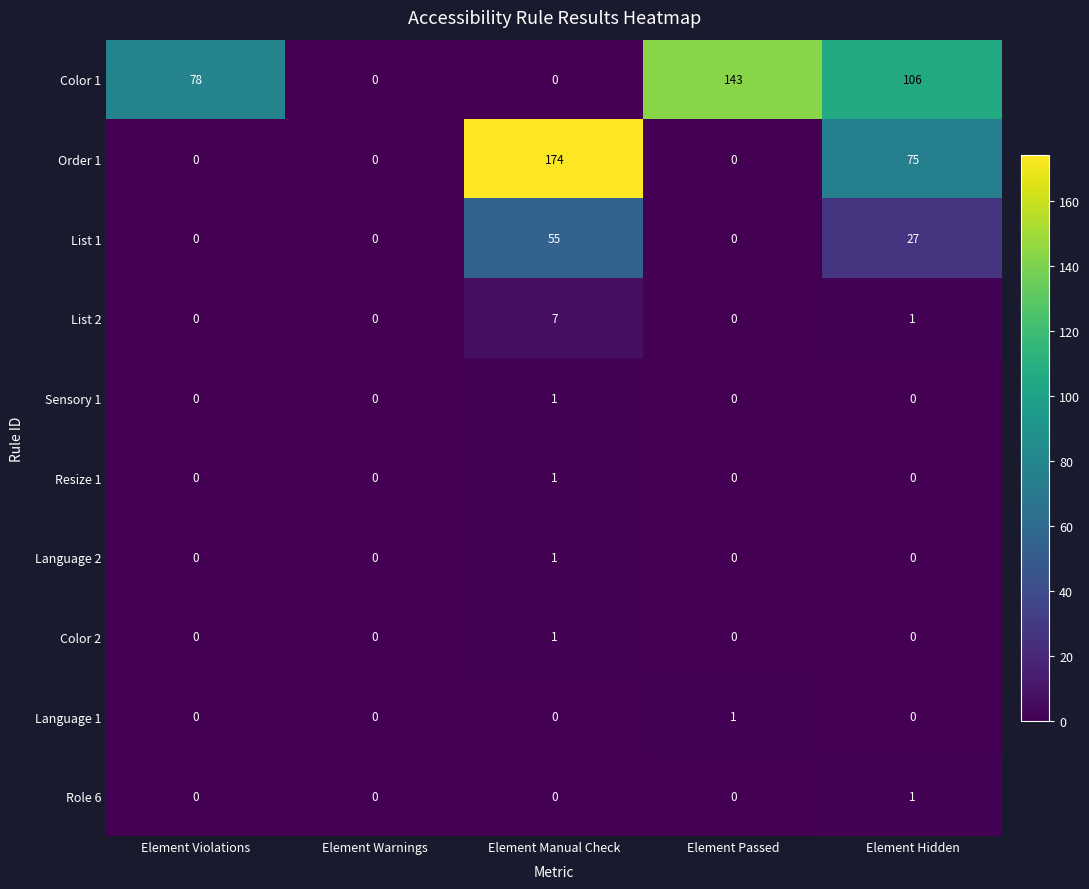

How many List 2 values are between 0 and 1?

4